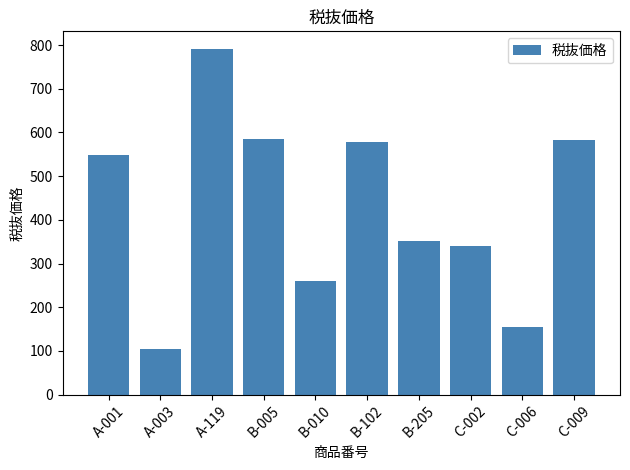

The value at C-009 is 583. True or false?

True